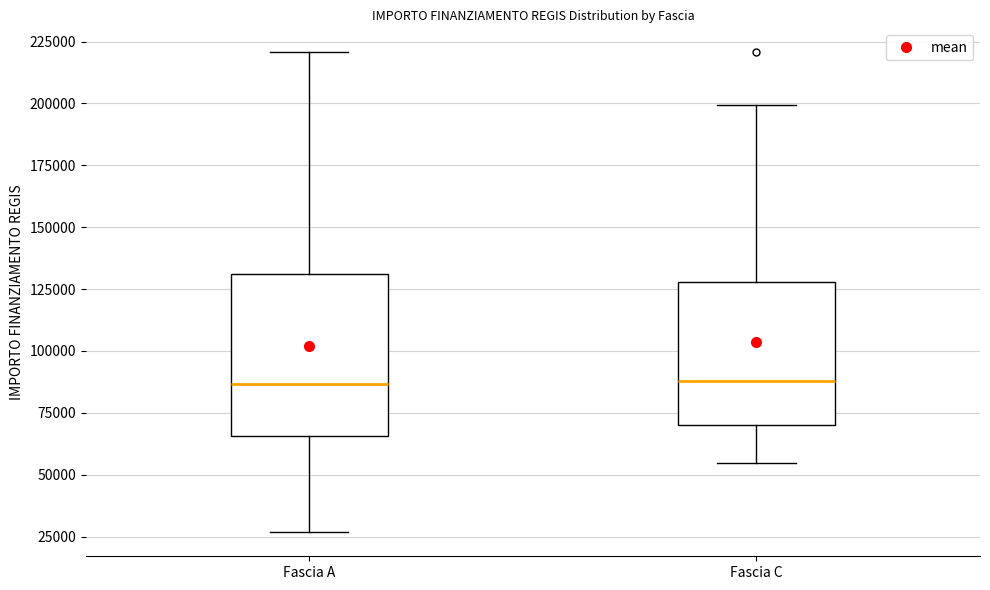

Which box is the tallest, from its lower edge to its upper edge?

Fascia A